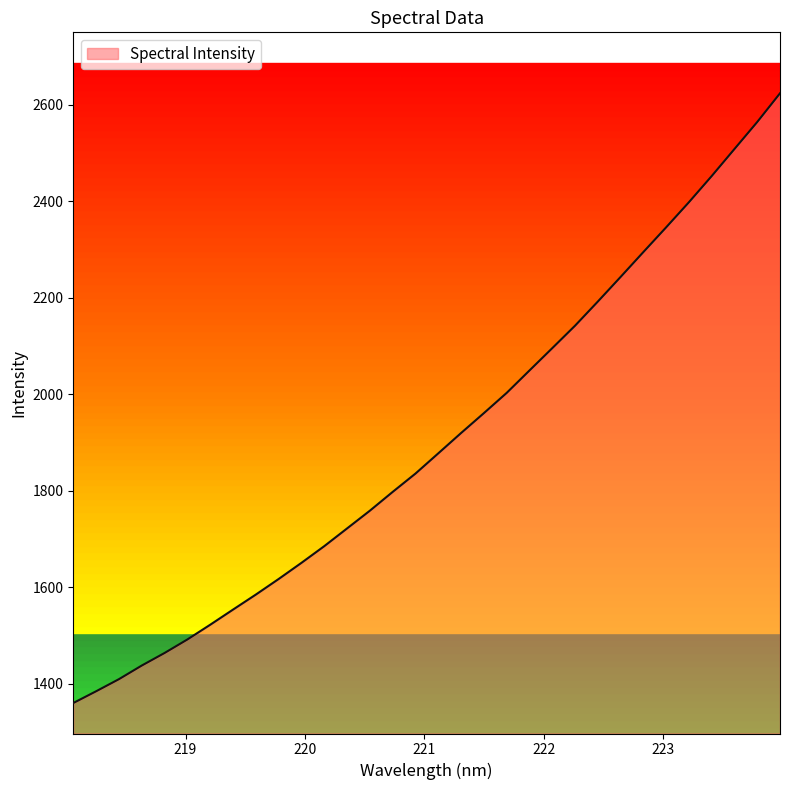

List the labels in order of value, largest first.

223.9802, 223.7895, 223.5987, 223.408, 223.2172, 223.0264, 222.8355, 222.6447, 222.4538, 222.263, 222.0721, 221.8812, 221.6902, 221.4993, 221.3083, 221.1174, 220.9264, 220.7354, 220.5444, 220.3533, 220.1623, 219.9712, 219.7801, 219.589, 219.3979, 219.2067, 219.0156, 218.8244, 218.6332, 218.442, 218.2508, 218.0596